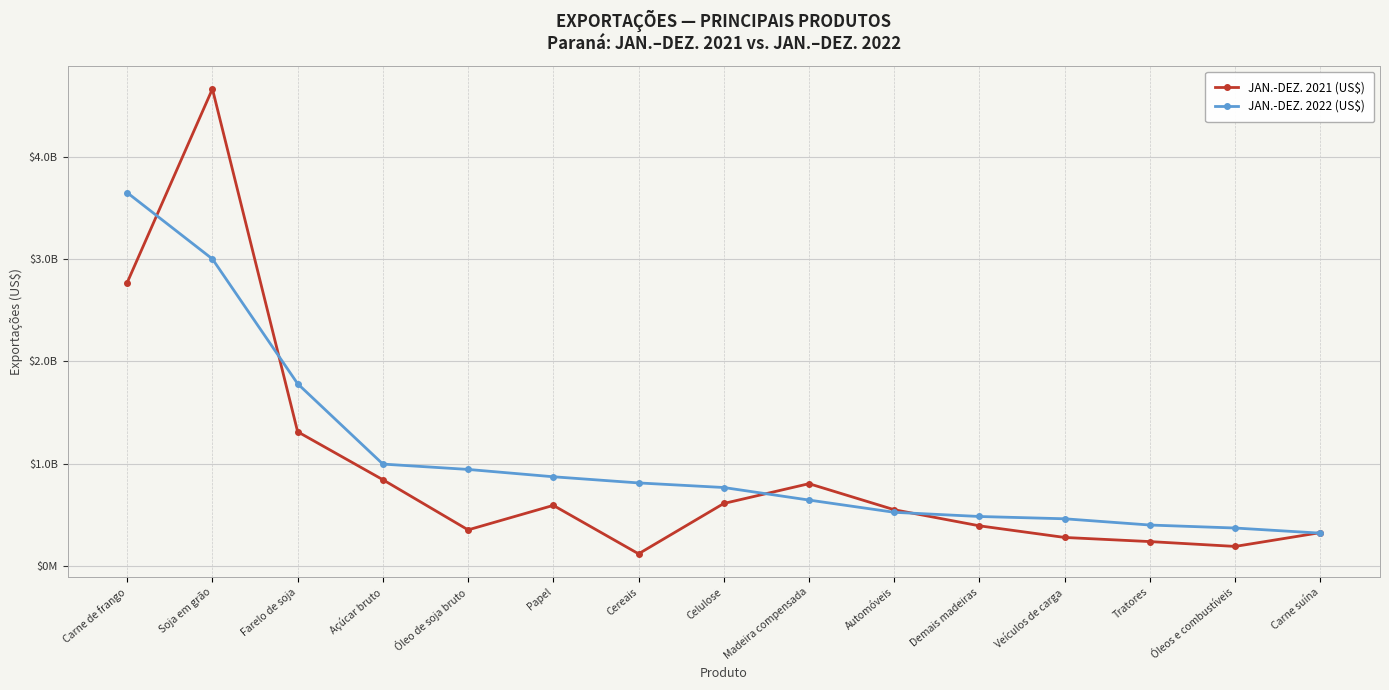

The JAN.-DEZ. 2021 (US$) series shows 111027033 at Óleos e combustíveis. True or false?

False